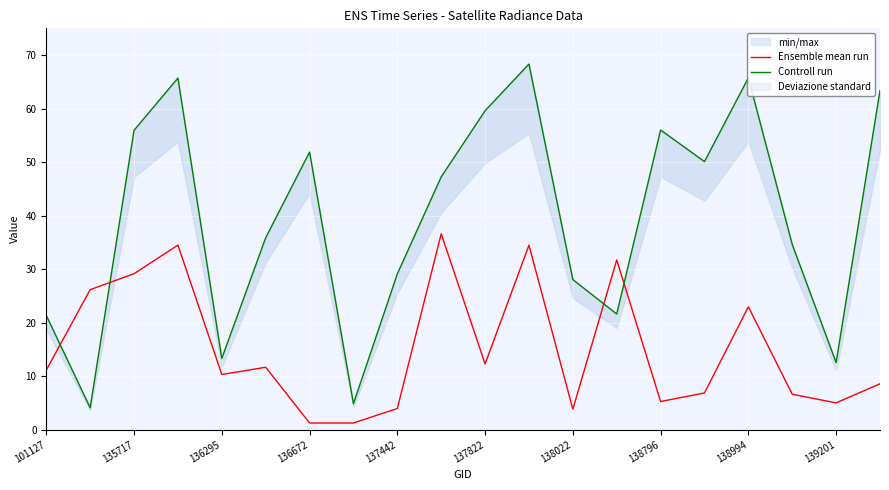

Is it true that Ensemble mean run equals 13.5 at 136295?

False